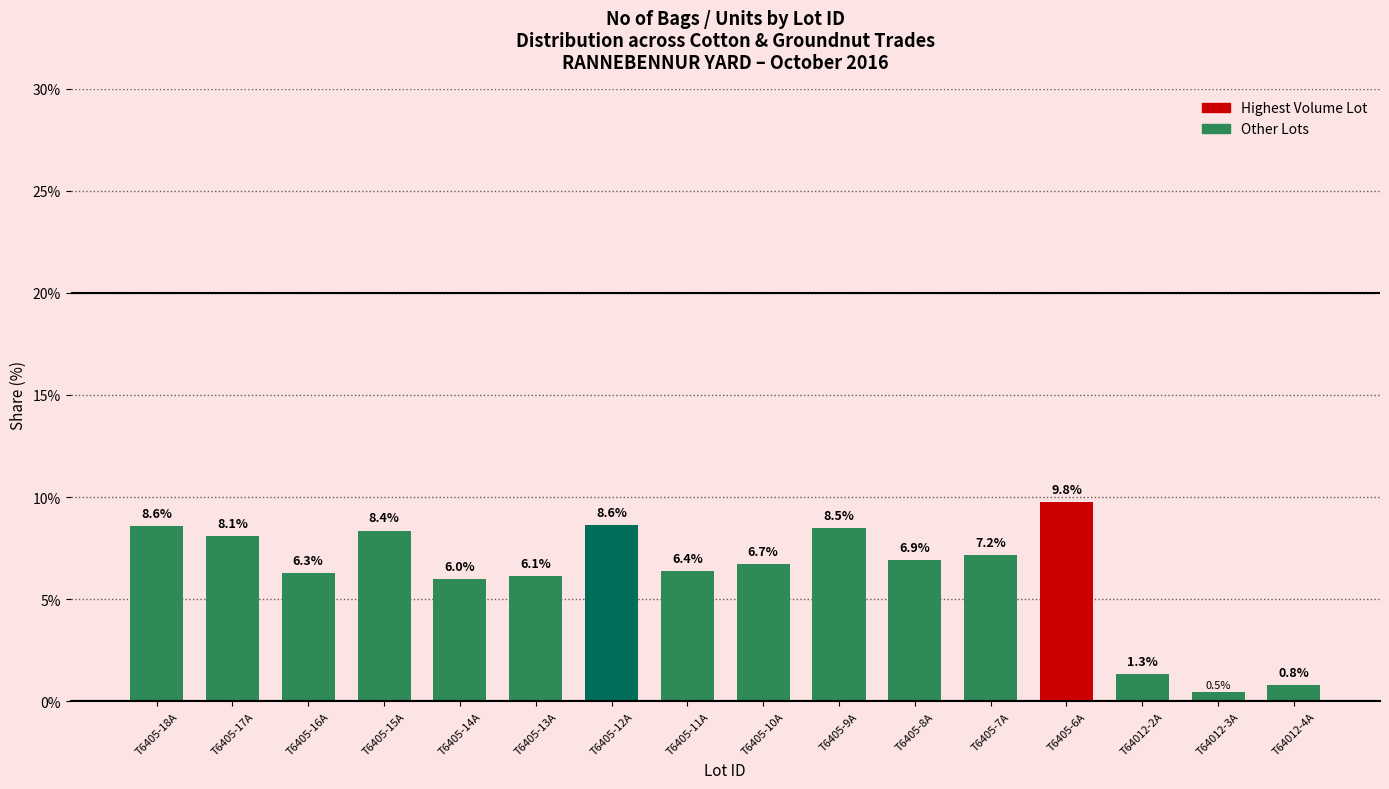

The value at T6405-17A is 8.1. True or false?

True